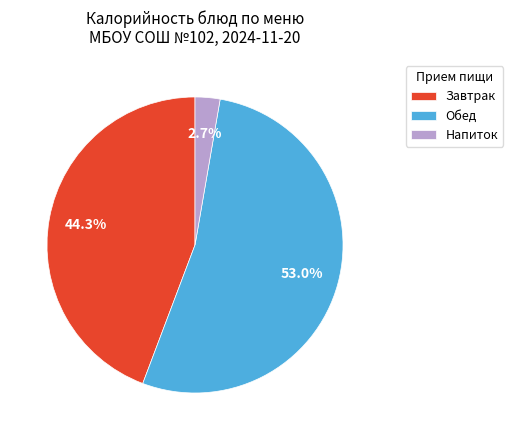

Approximately how many times larger is the value at Обед compared to Завтрак?

1.2